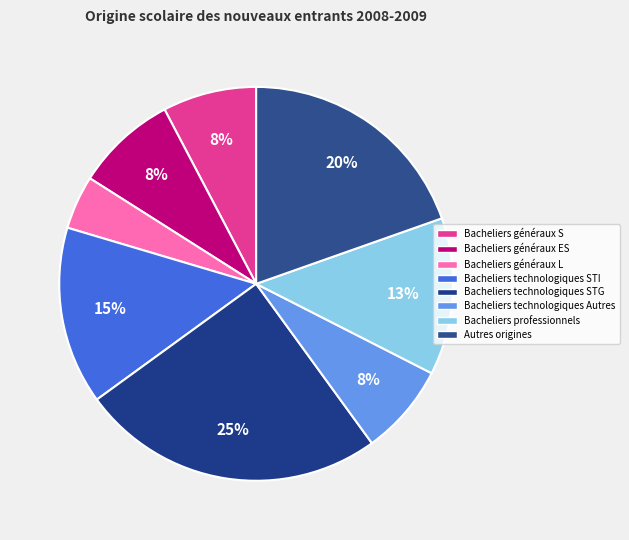

To the nearest percent, what percentage of the pie is Autres origines?

20%